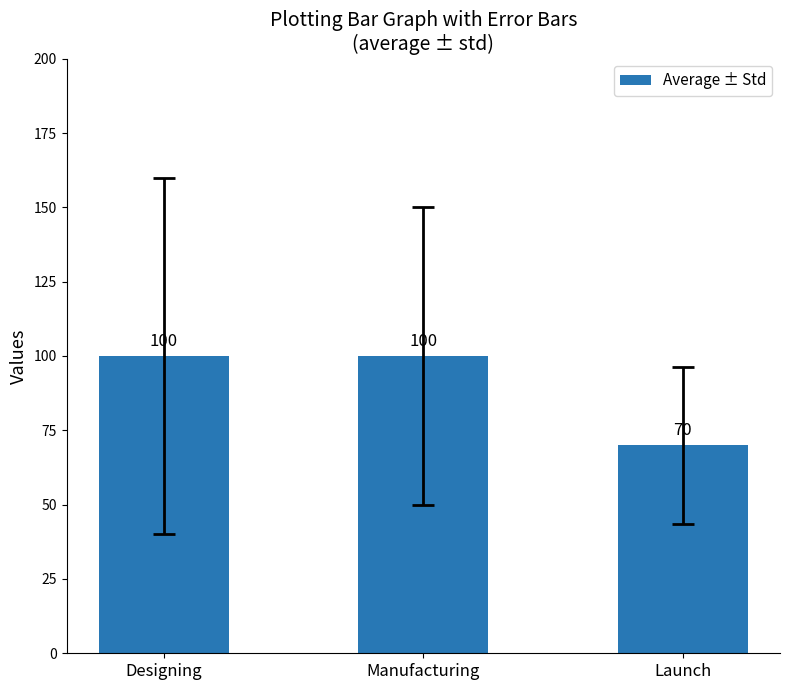

What is the label of the 2nd bar from the left?

Manufacturing